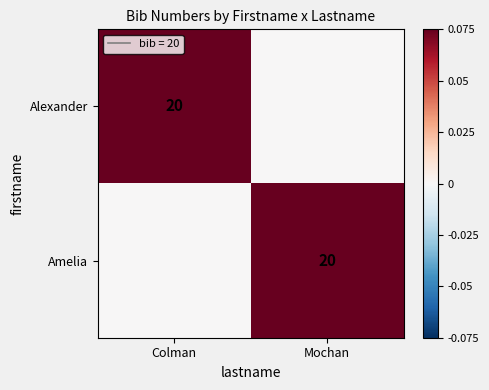

Is it true that Alexander equals 10 at Colman?

False